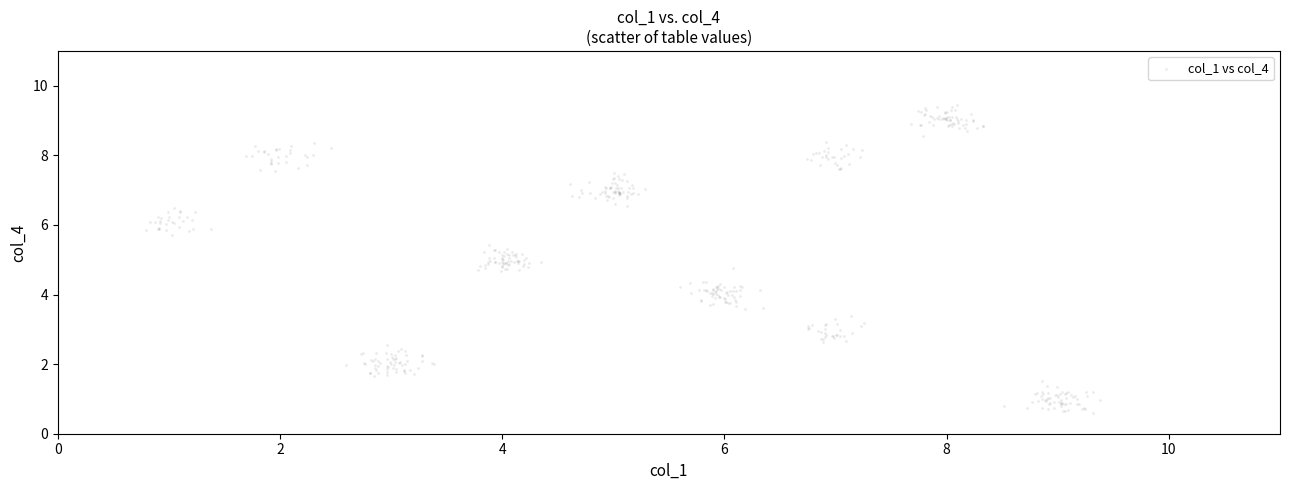

What is the range of X values (max minus min)?

8.6